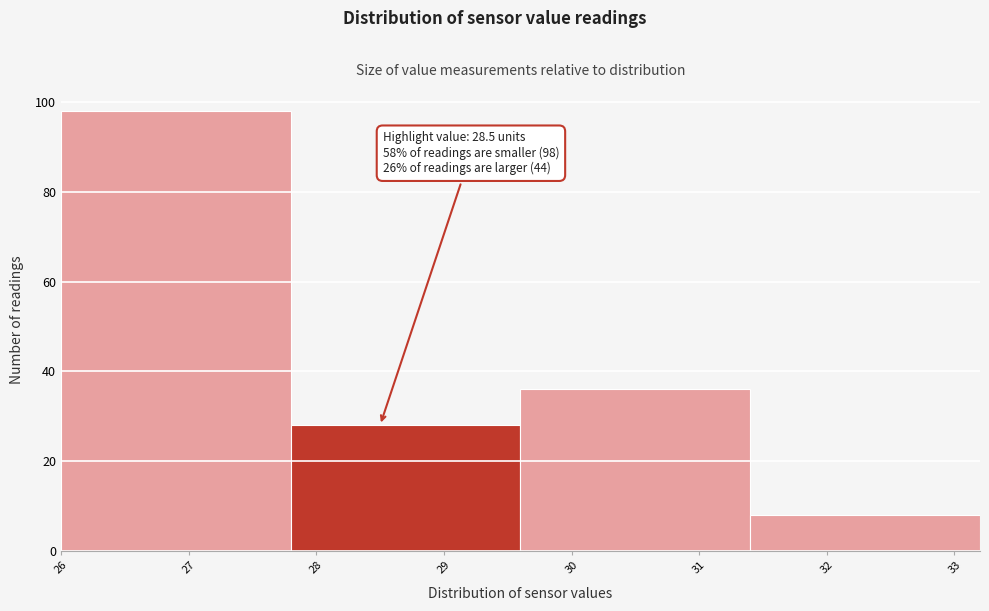

Which range on the x-axis has the tallest bar?

26.0 to 27.8